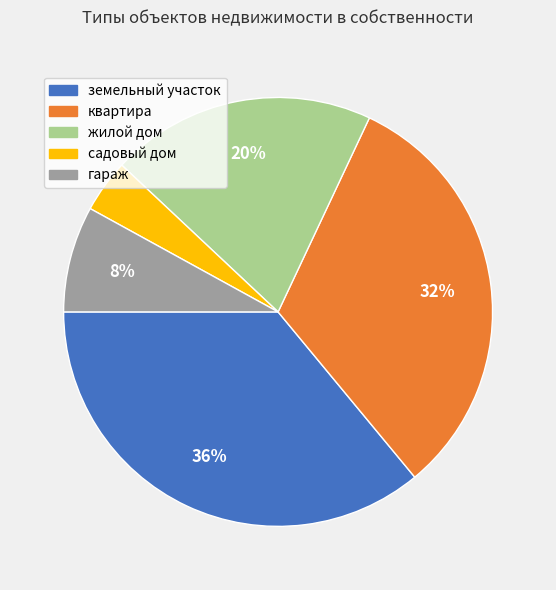

How many slices are in this pie chart?

5